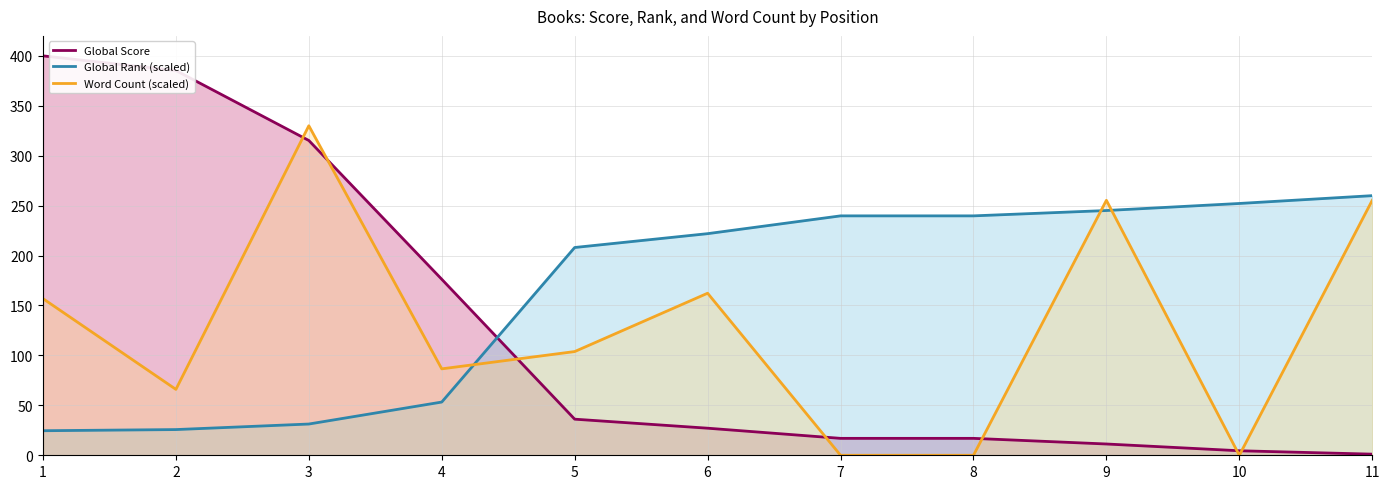

How many values in the Global Rank (scaled) series are below 221?

5